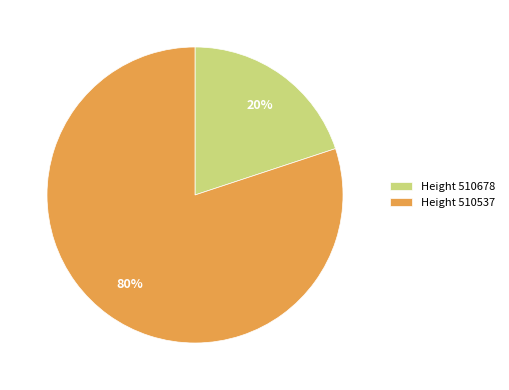

Which has a higher value, Height 510678 or Height 510537?

Height 510537